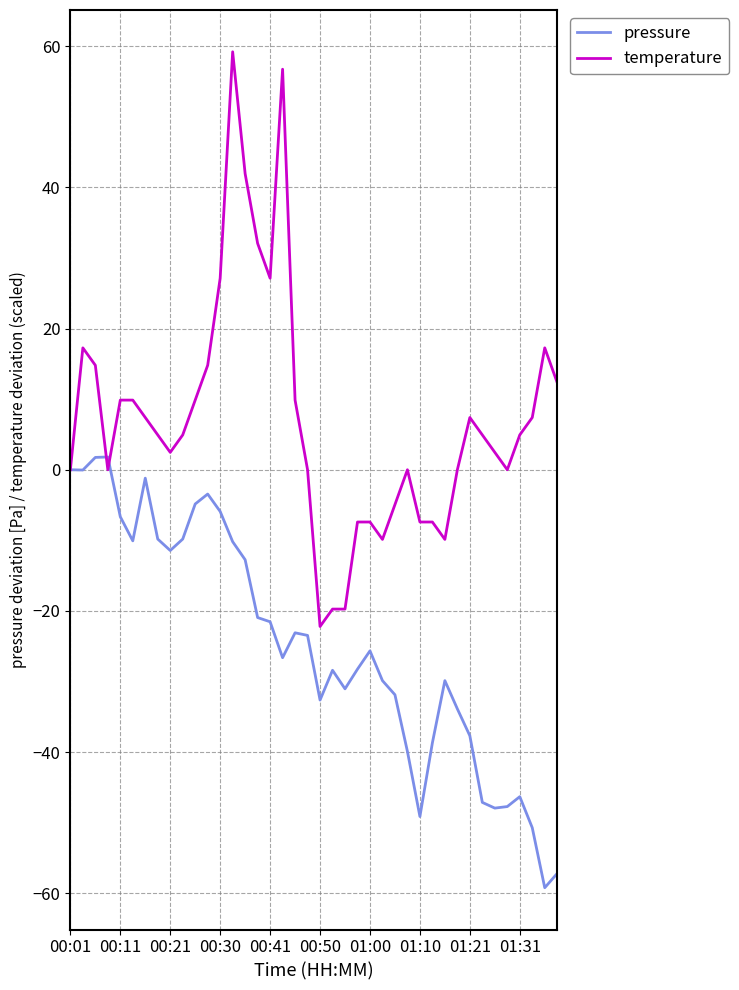

List the series in order of their peak value, highest first.

temperature, pressure